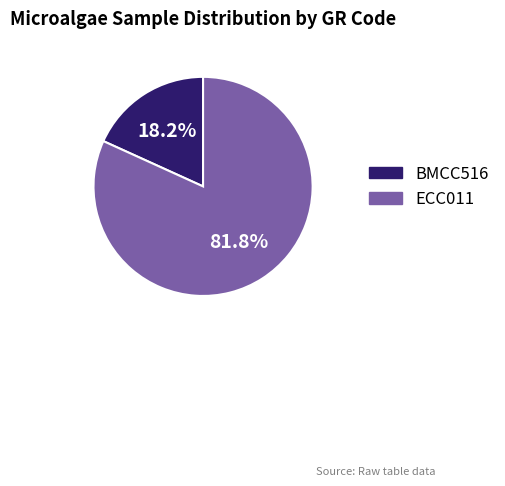

True or false: BMCC516 accounts for 13% of the total.

False